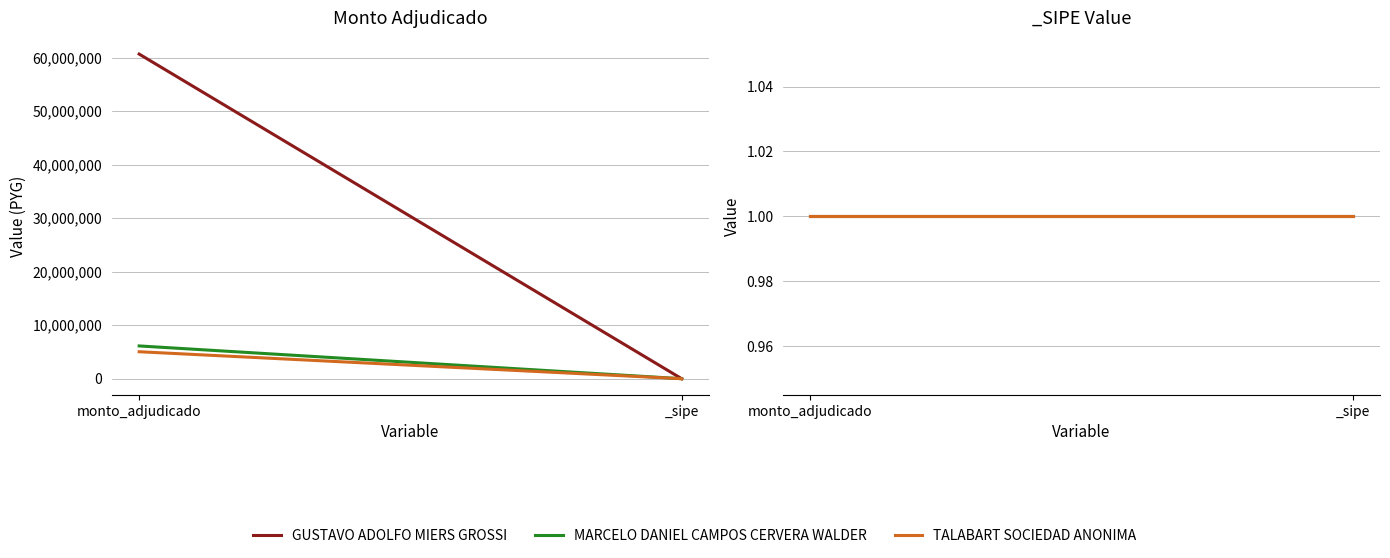

What is the label of the 1st point from the left?

monto_adjudicado